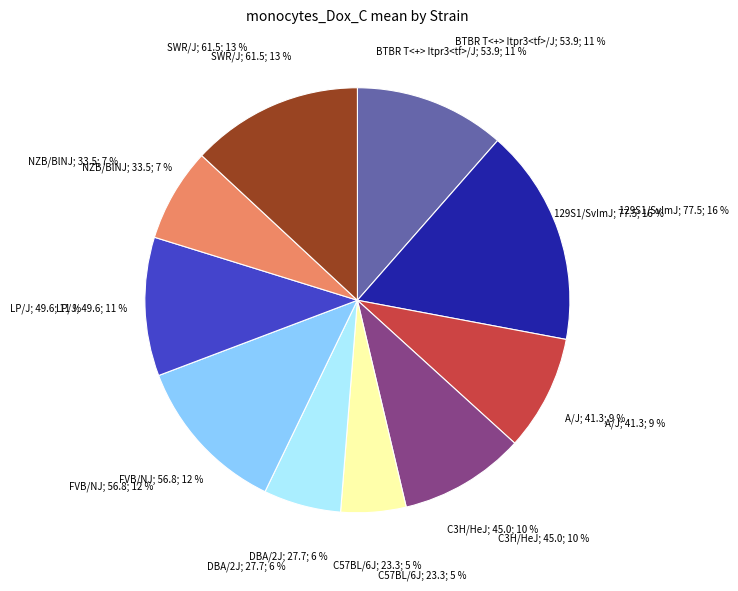

Is the sum of NZB/BlNJ and 129S1/SvImJ greater than half?

No